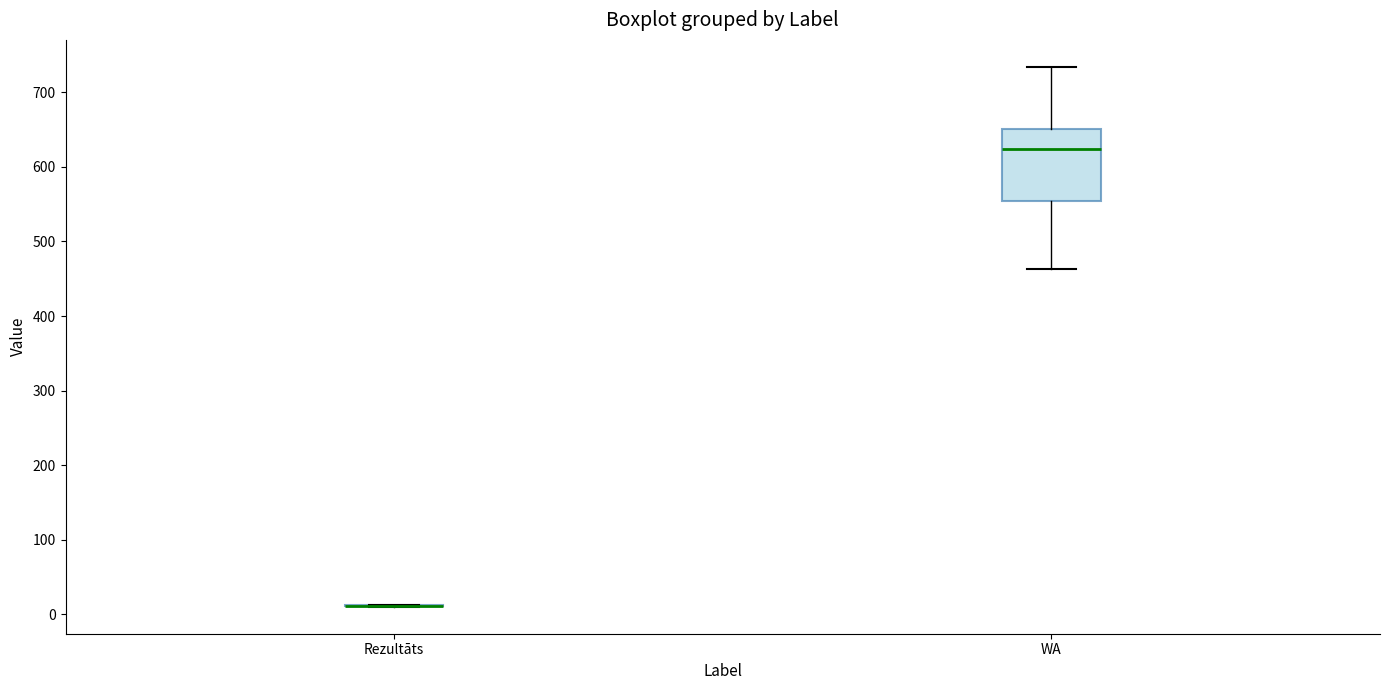

Reading left to right, transcribe this box plot: for each box, give where its median line is, the range the box spans, and where its two whiskers end, as read against the y-axis. The values are not printed on the chart, so give them approximately, as read against the axis.

Rezultāts: box collapsed to a line at 10, whiskers 10 to 10
WA: median 620, box 550 to 650, whiskers 460 to 730